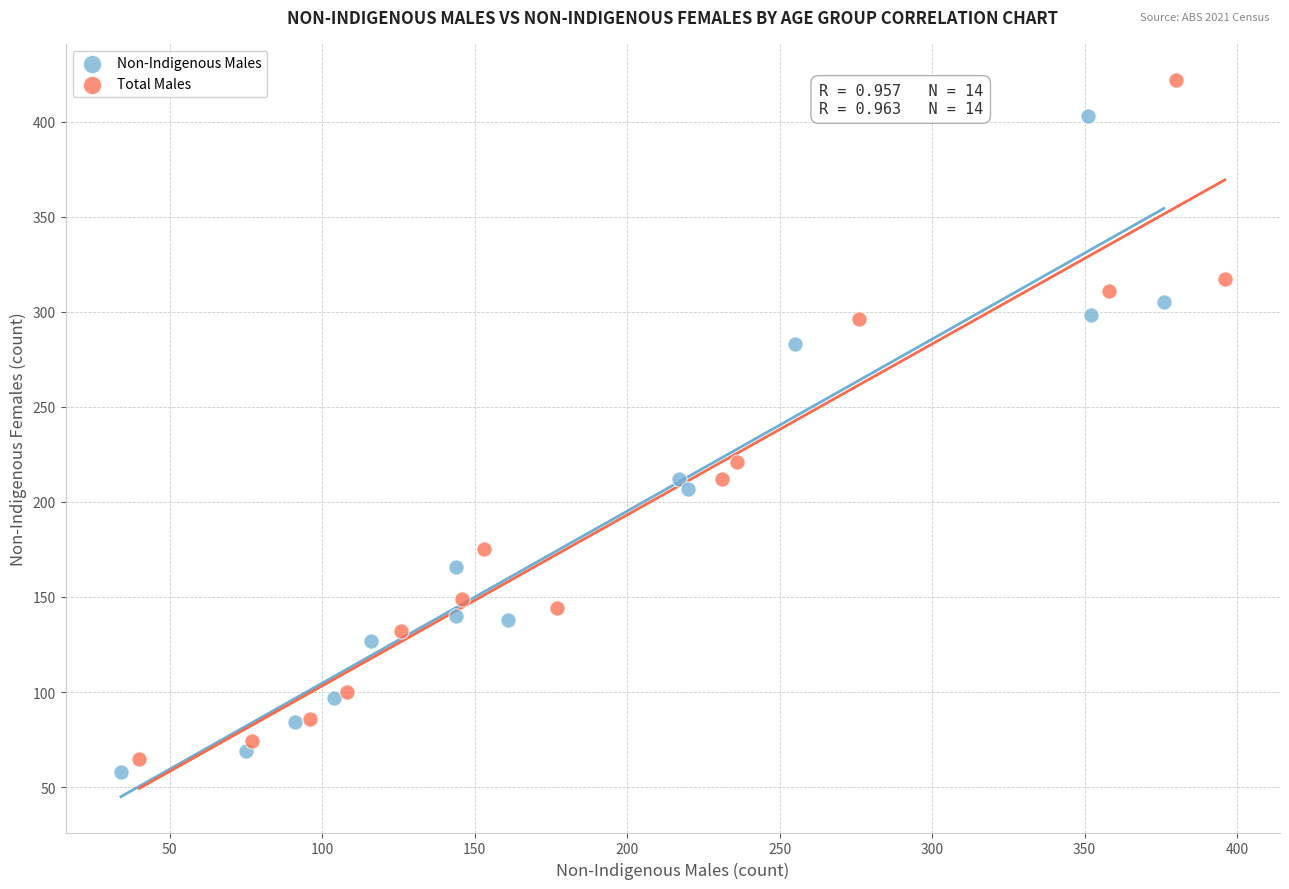

Which series reaches the maximum Y coordinate?

Total Males